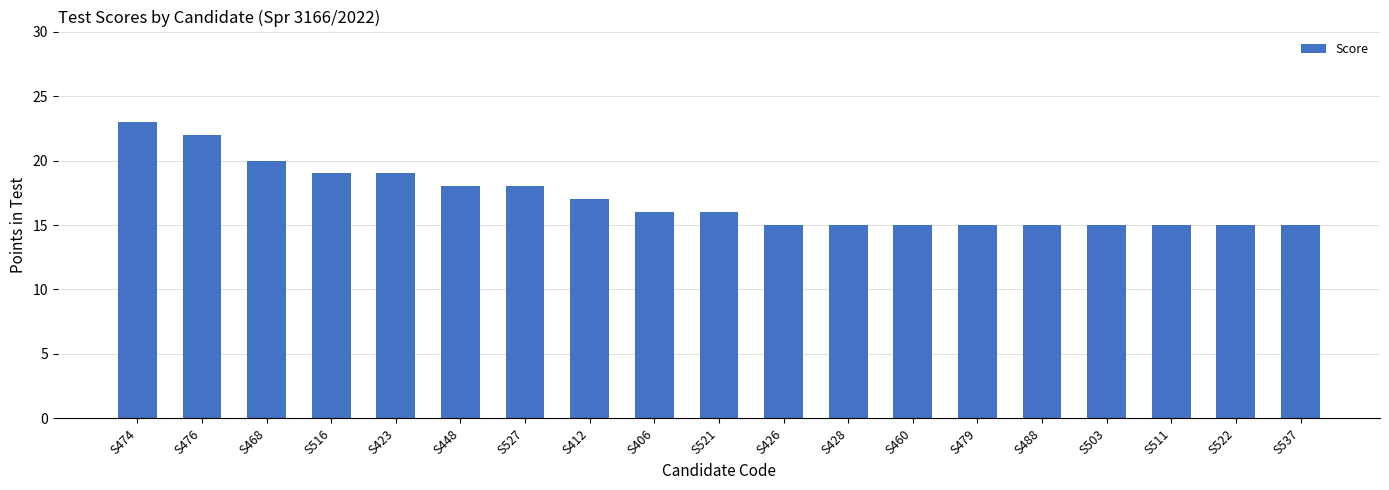

Approximately how many times larger is the value at S406 compared to S426?

1.1